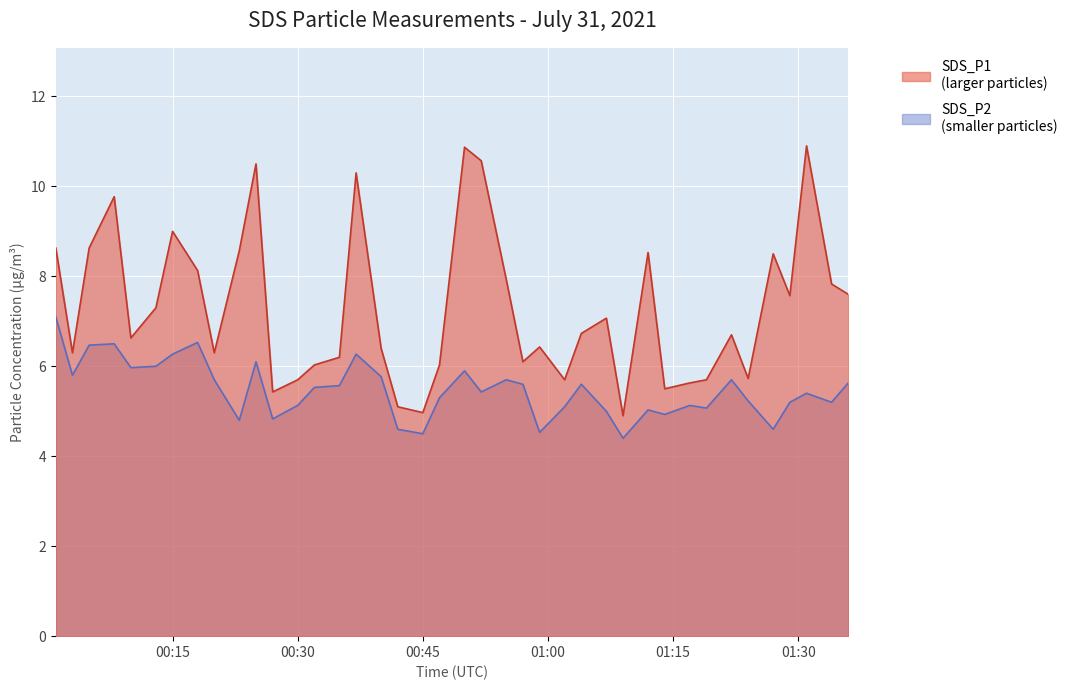

The SDS_P2 series shows 5.6 at 2021/07/31 01:36. True or false?

True